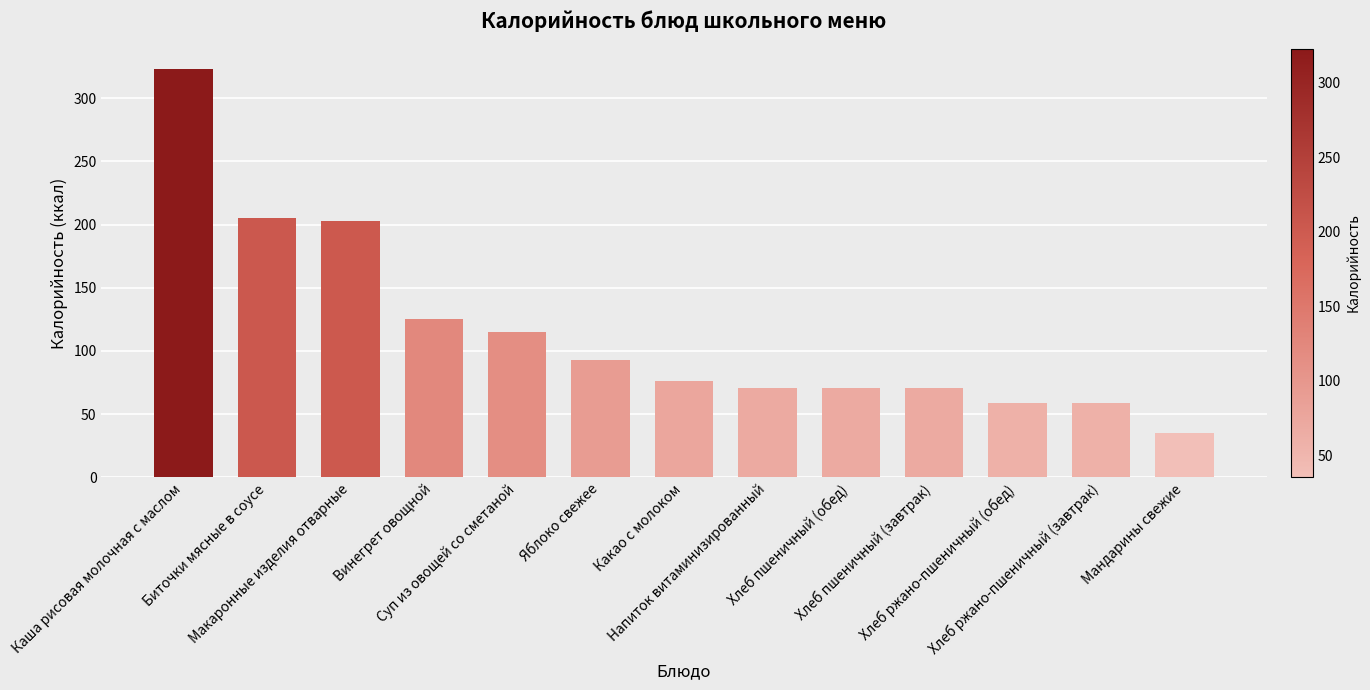

What is the difference between the maximum and minimum values?

288.1